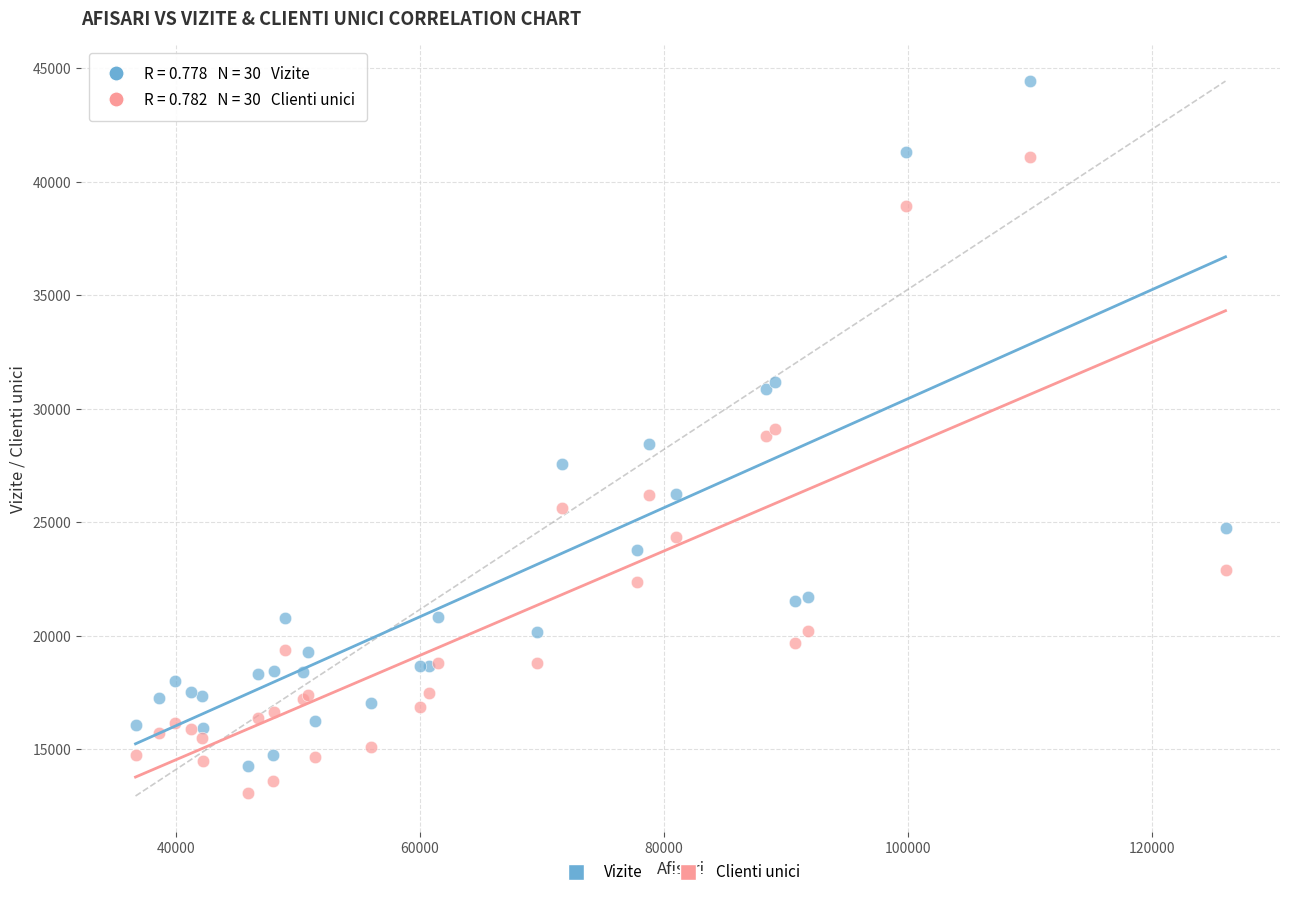

In the Clienti unici series, what Y value is closest to 27085?

26176